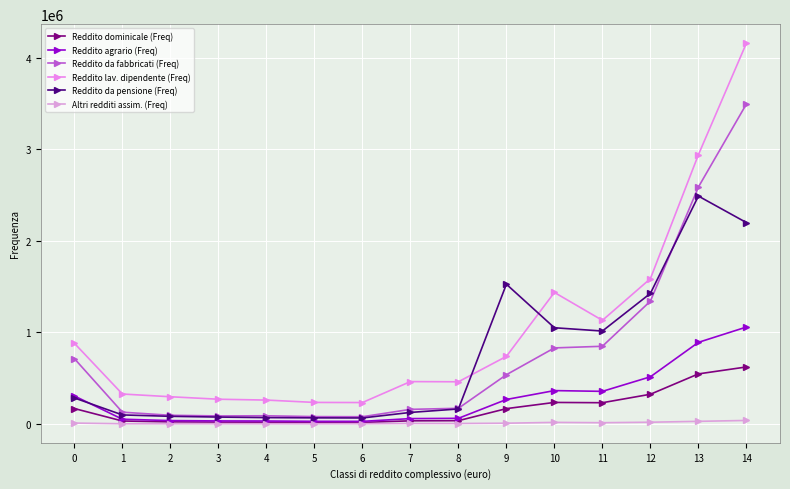

What are all the series names shown in the legend?

Reddito dominicale (Freq), Reddito agrario (Freq), Reddito da fabbricati (Freq), Reddito lav. dipendente (Freq), Reddito da pensione (Freq), Altri redditi assim. (Freq)